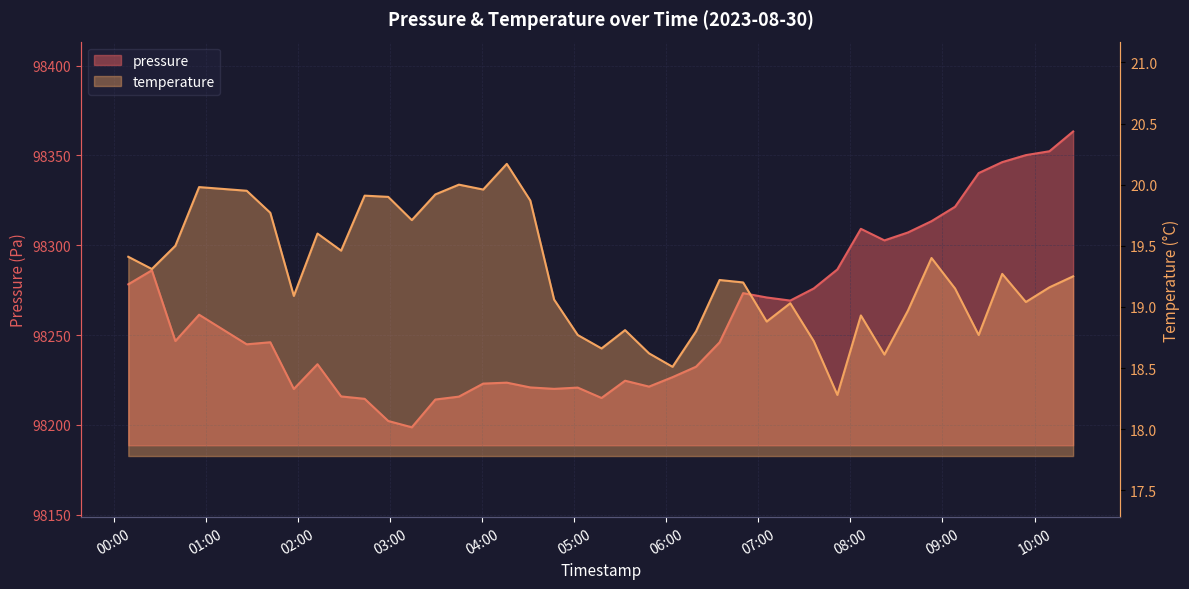

Between 2023-08-30T02:58:56 and 2023-08-30T06:19:28, which series saw the biggest shift?

pressure